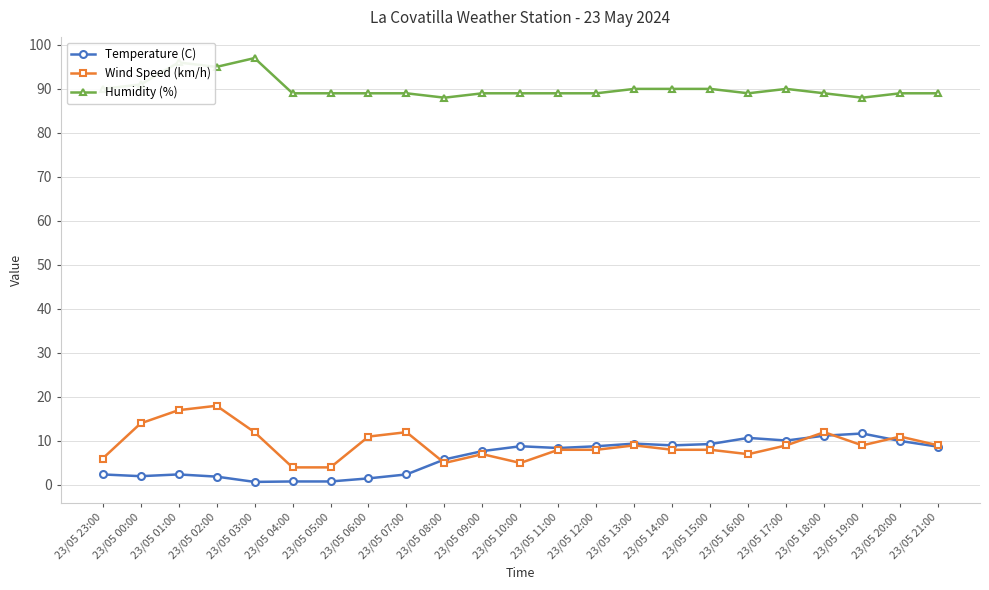

At which category does Wind Speed (km/h) reach its first local peak?

23/05 02:00